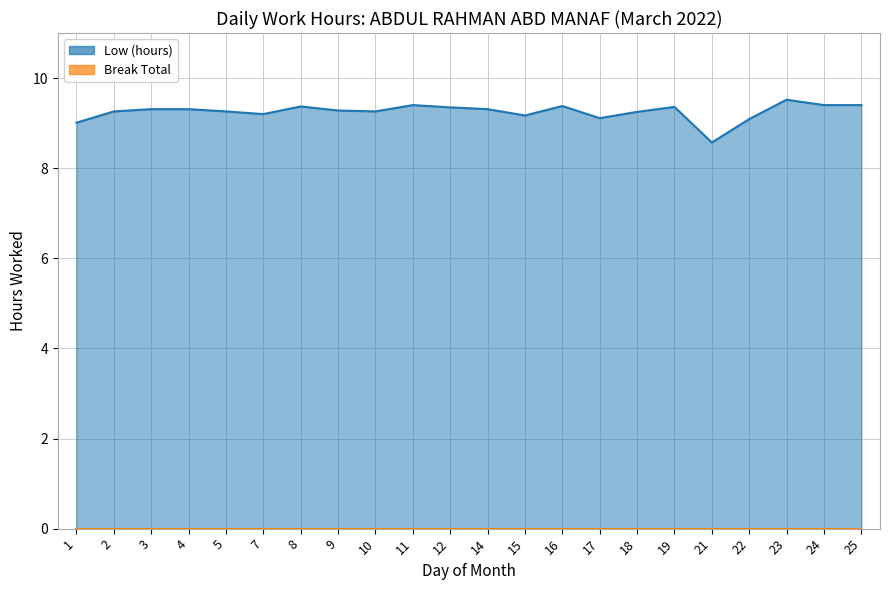

What is the minimum value shown in the chart?

8.6